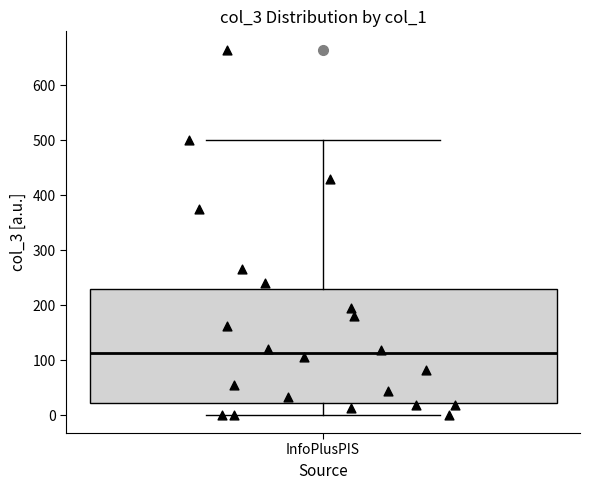

Where is the upper edge of the box for InfoPlusPIS on the y-axis? The values are not printed on the chart, so give them approximately, as read against the axis.

230